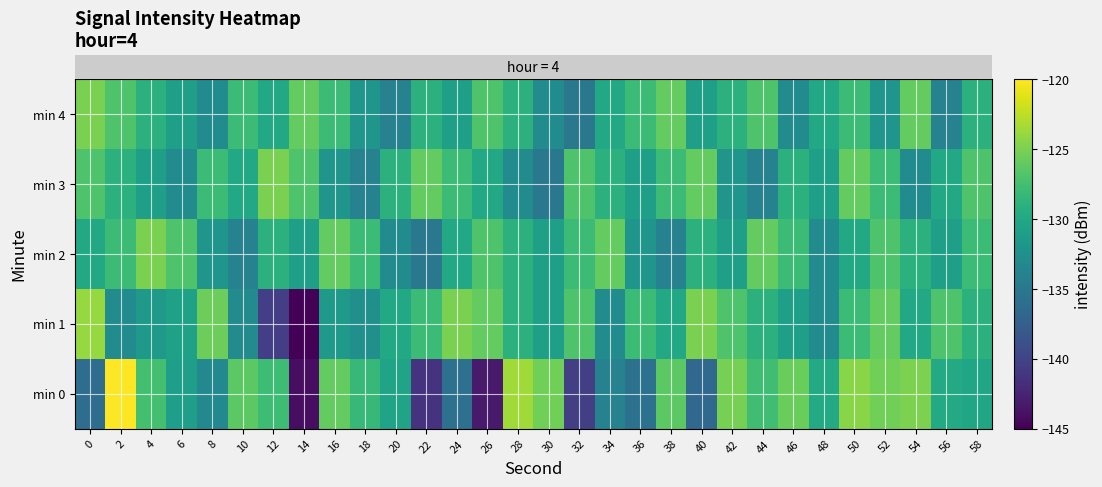

Which category has the highest value across all series?

2